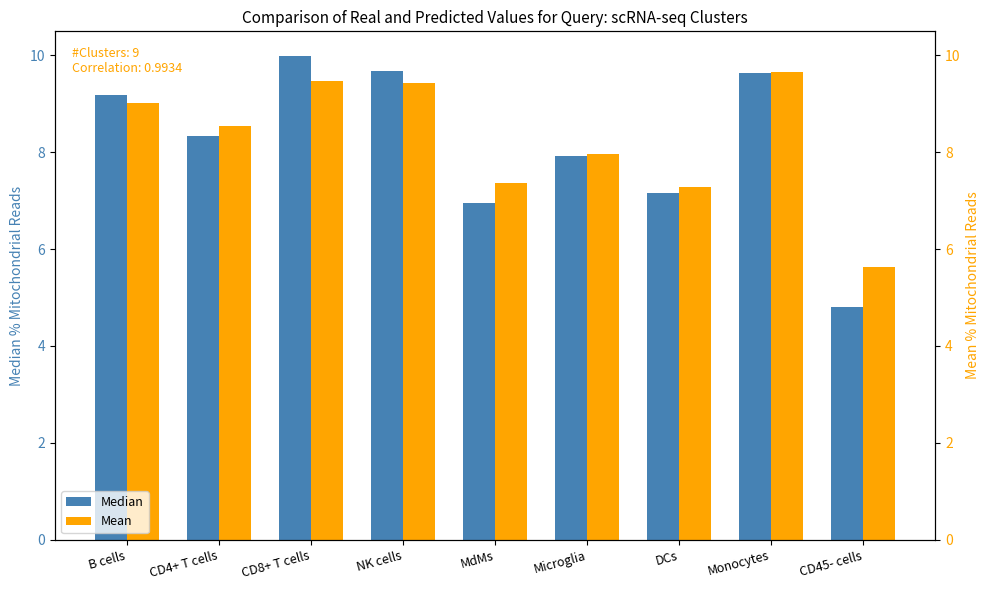

Which category has the lowest value in the Median series?

CD45- cells